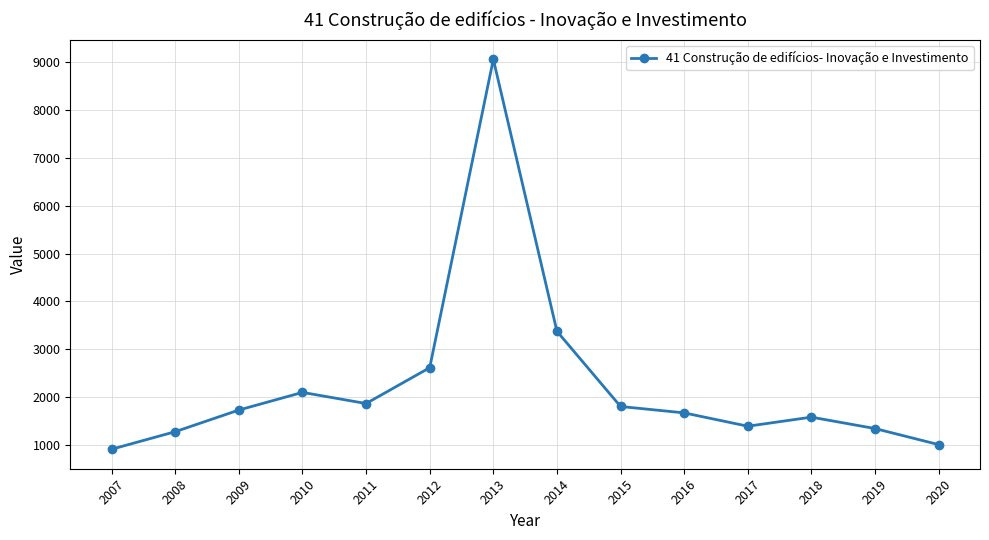

Where is the first local minimum?

2011